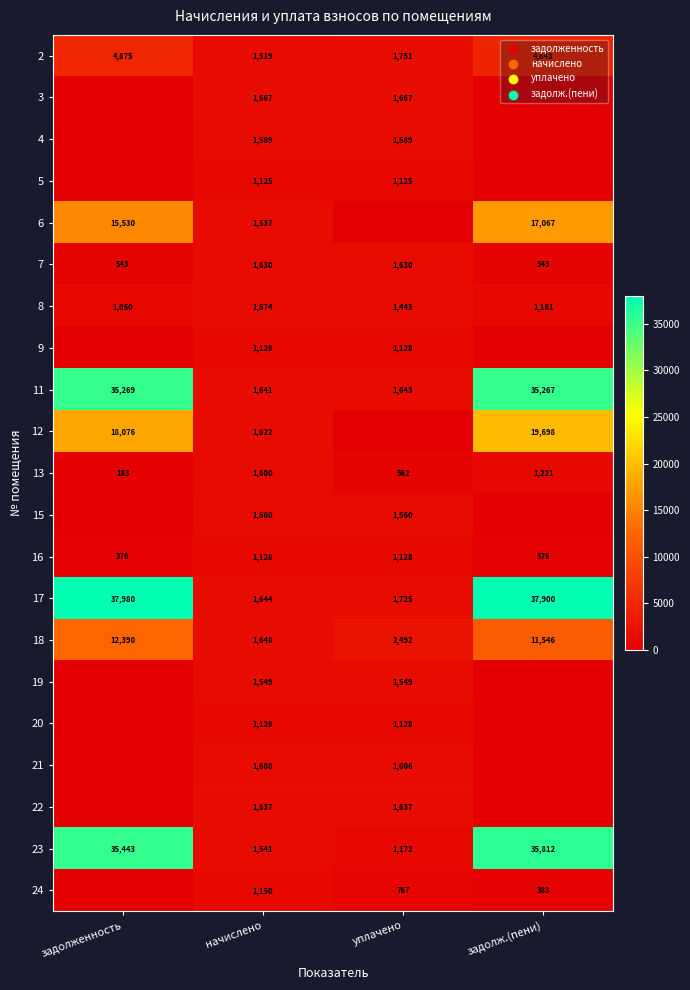

At how many categories does at least one series exceed 31124?

2